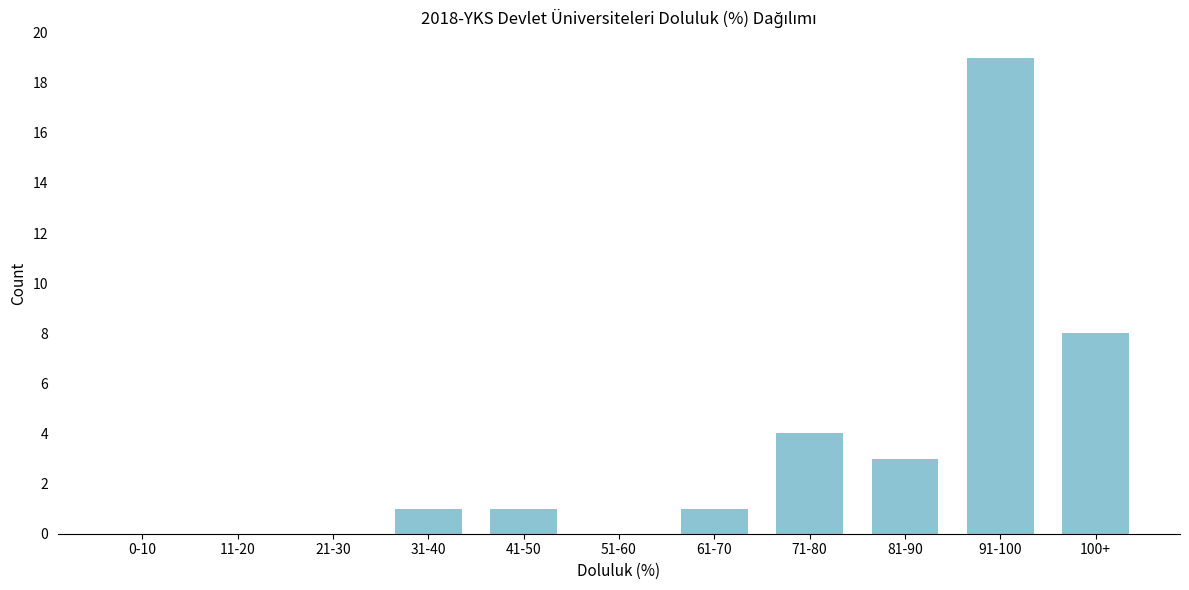

Reading right to left, what are all the values shown in this chart?

100+=8	91-100=19	81-90=3	71-80=4	61-70=1	51-60=0	41-50=1	31-40=1	21-30=0	11-20=0	0-10=0